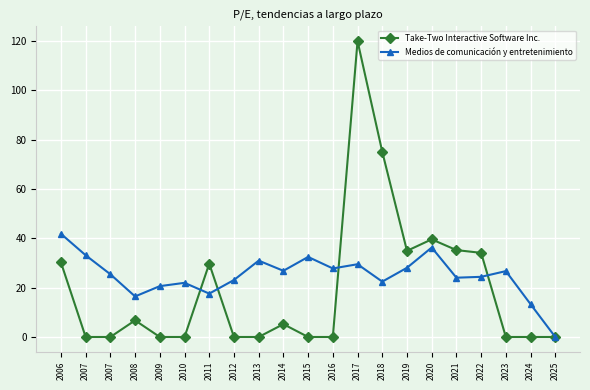

What is the sum of all Take-Two Interactive Software Inc. values?

410.7